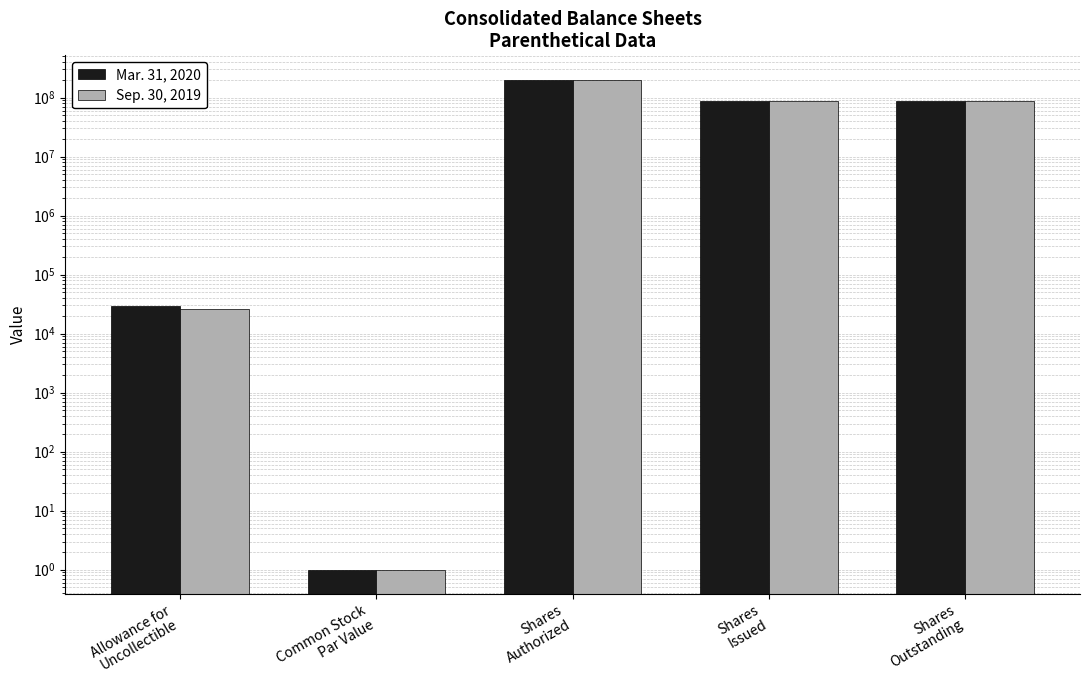

How many series are shown in this chart?

2